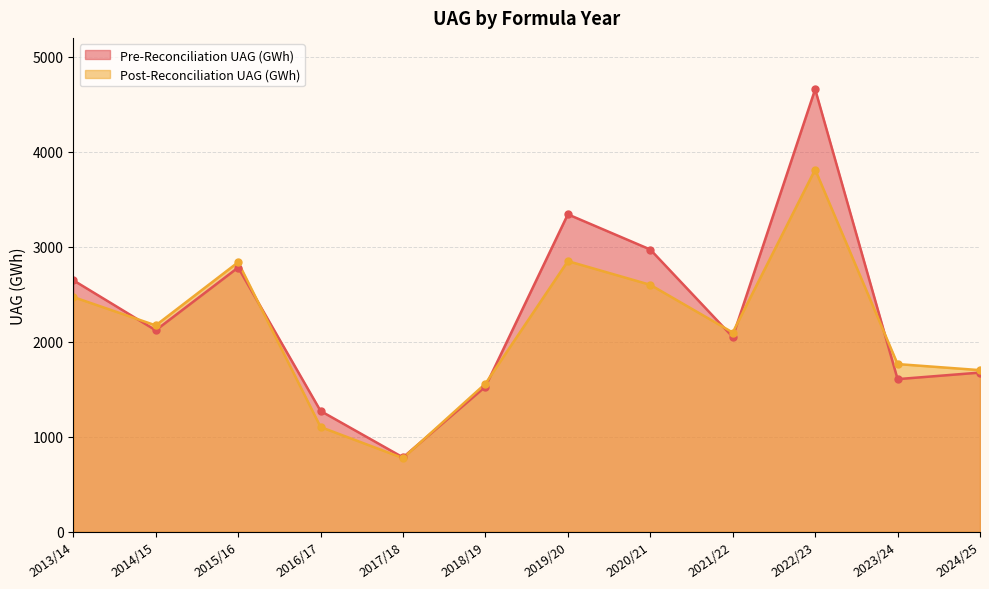

Which series has the largest total across all categories?

Pre-Reconciliation UAG (GWh)